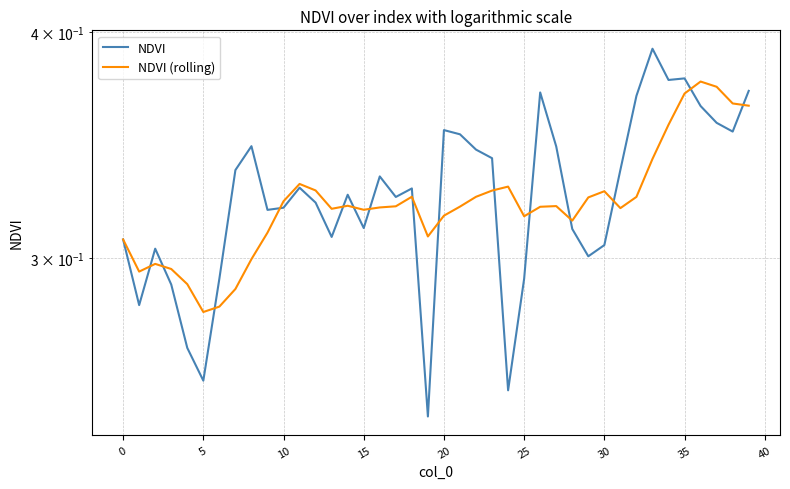

What is the minimum value shown in the chart?

0.2